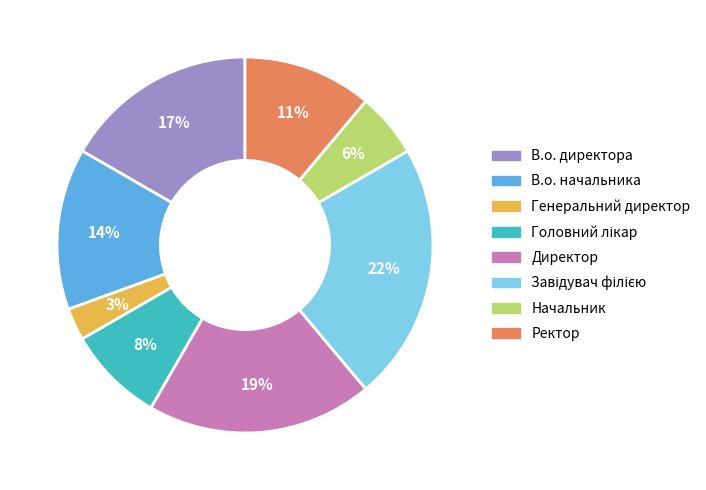

Which has a higher value, В.о. начальника or Начальник?

В.о. начальника